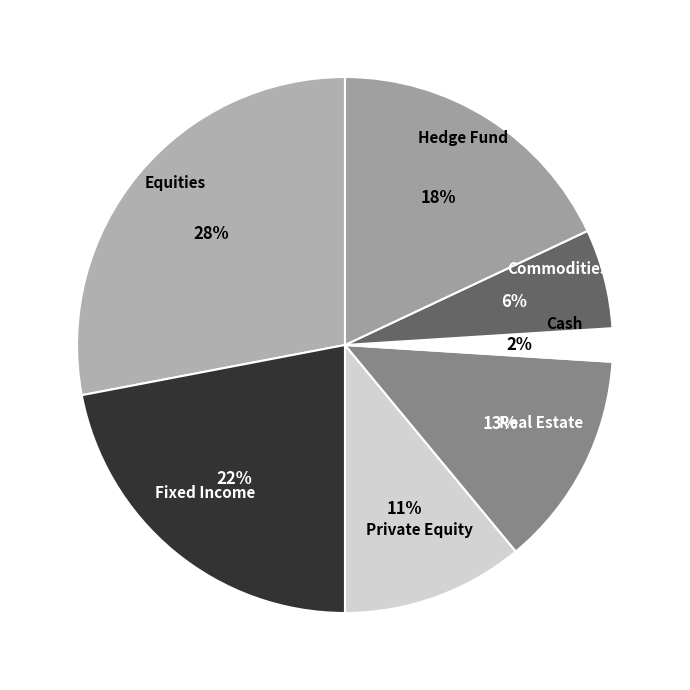

How many segments does this pie chart have?

7